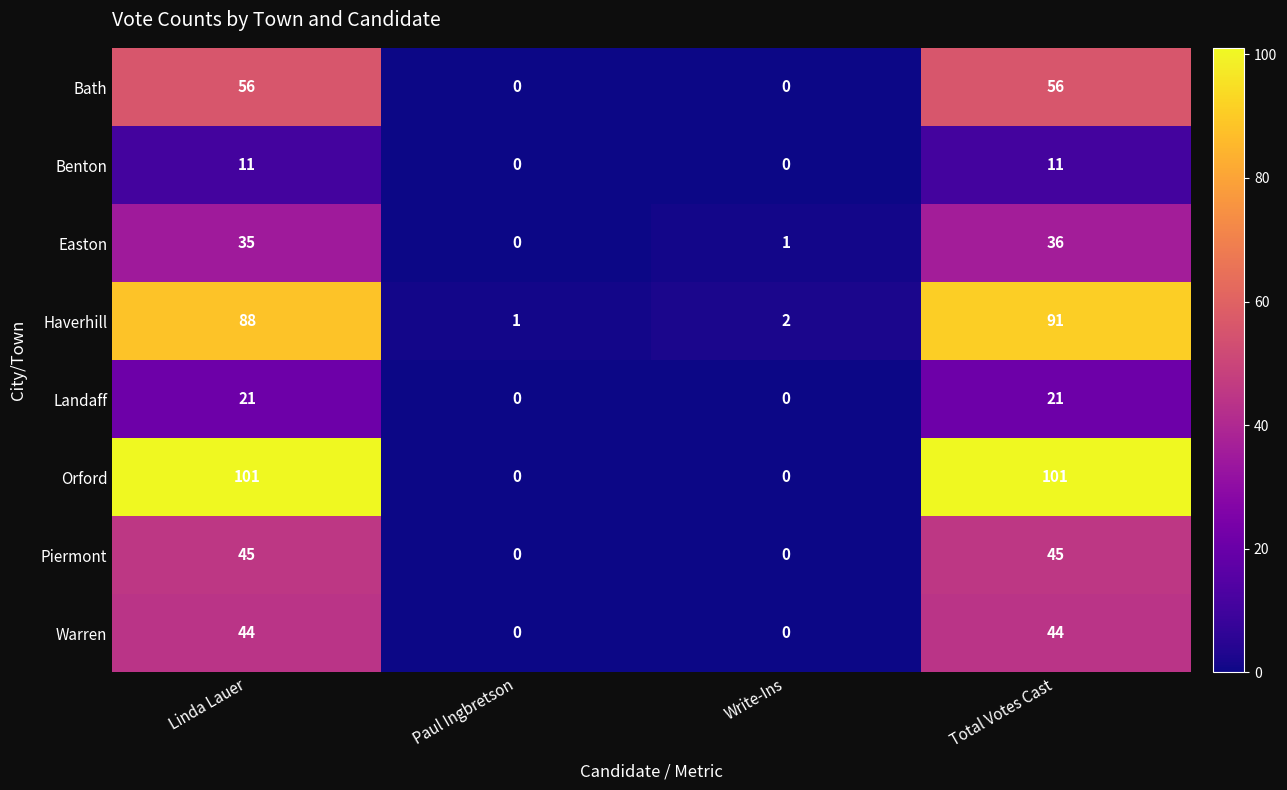

At how many categories does at least one series exceed 46?

2